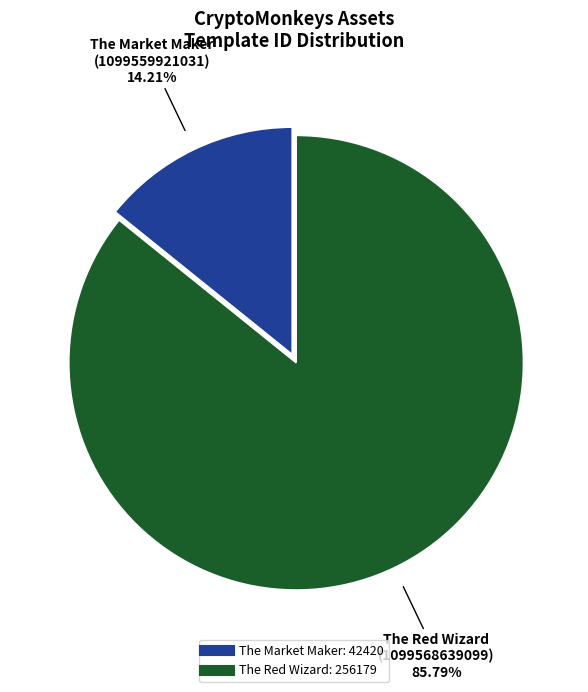

Is there any slice that represents more than half of the pie?

Yes